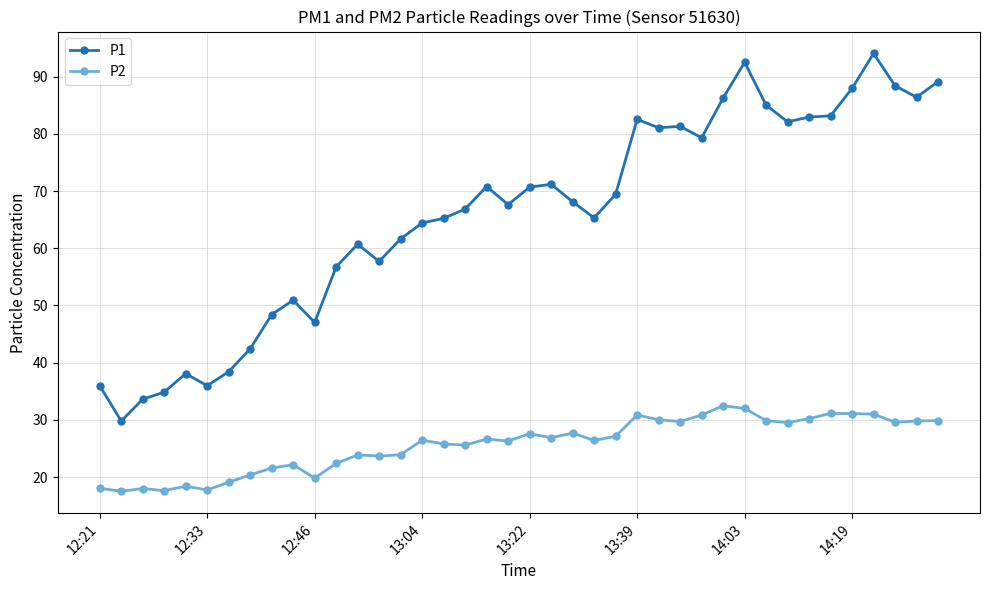

Rank the series by their average value, from lowest to highest.

P2, P1